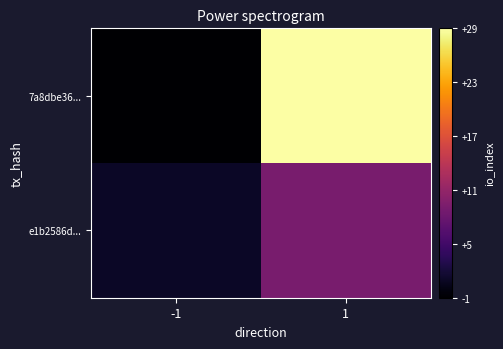

Rank the series at -1 from lowest to highest value.

7a8dbe36..., e1b2586d...